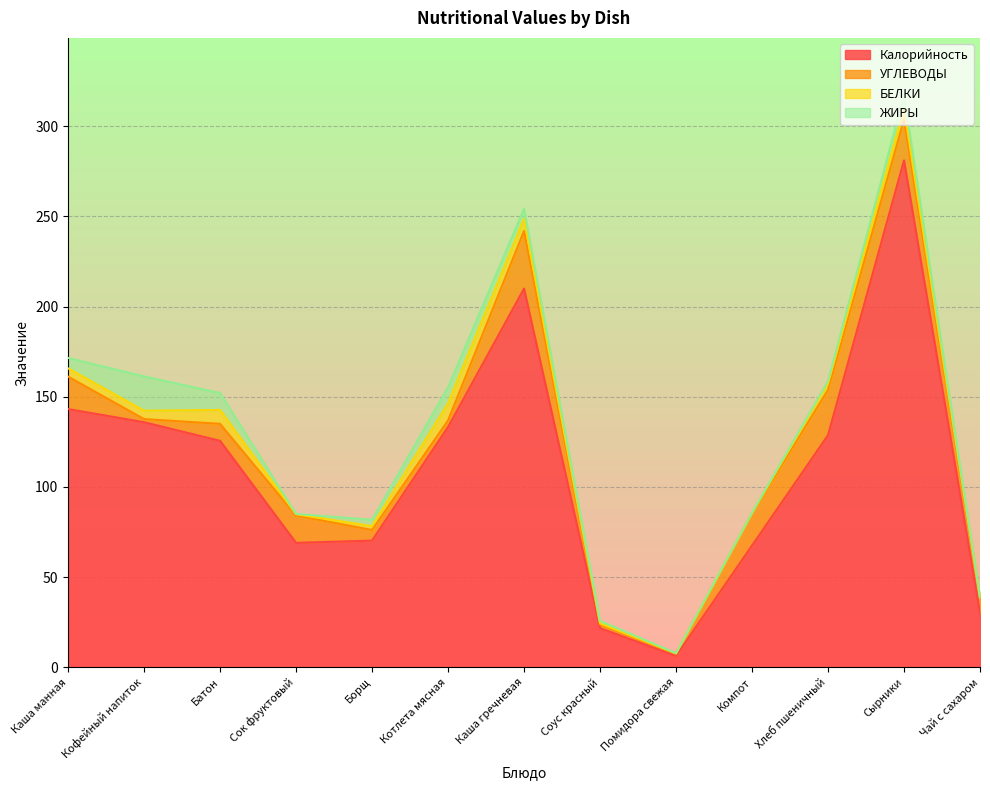

Read the УГЛЕВОДЫ value at Сок фруктовый.

15.2